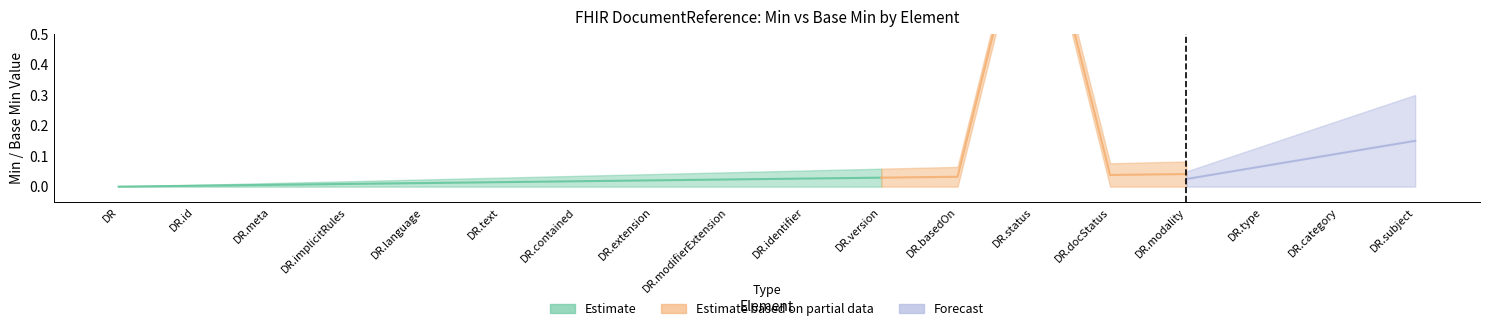

True or false: Forecast and Estimate intersect in this chart.

False